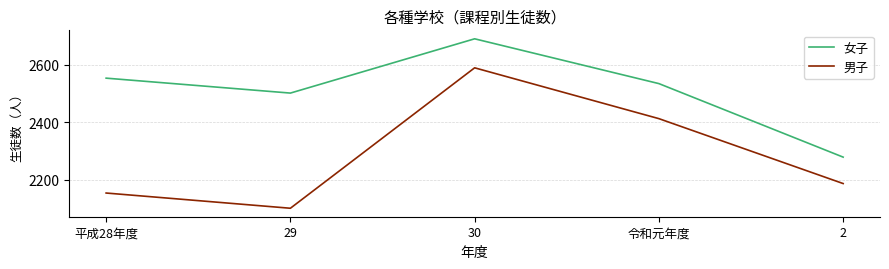

Reading right to left, transcribe all the data shown in this chart.

女子: 2=2278	令和元年度=2534	30=2690	29=2501	平成28年度=2553
男子: 2=2186	令和元年度=2412	30=2589	29=2100	平成28年度=2153